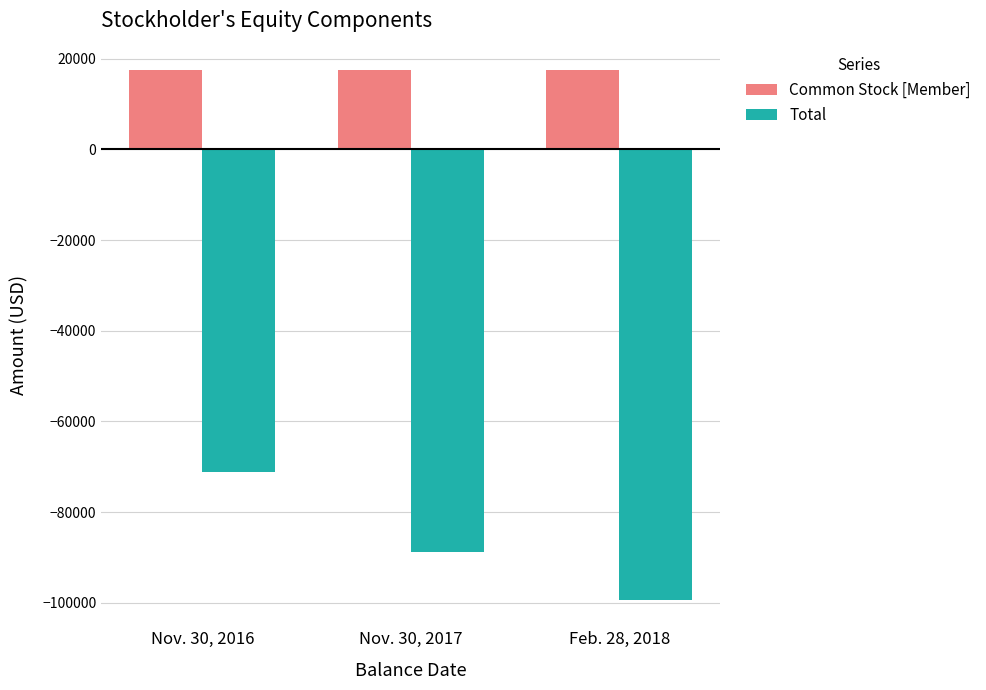

What is the value of the Total bar at the 1st from the left?

-71142